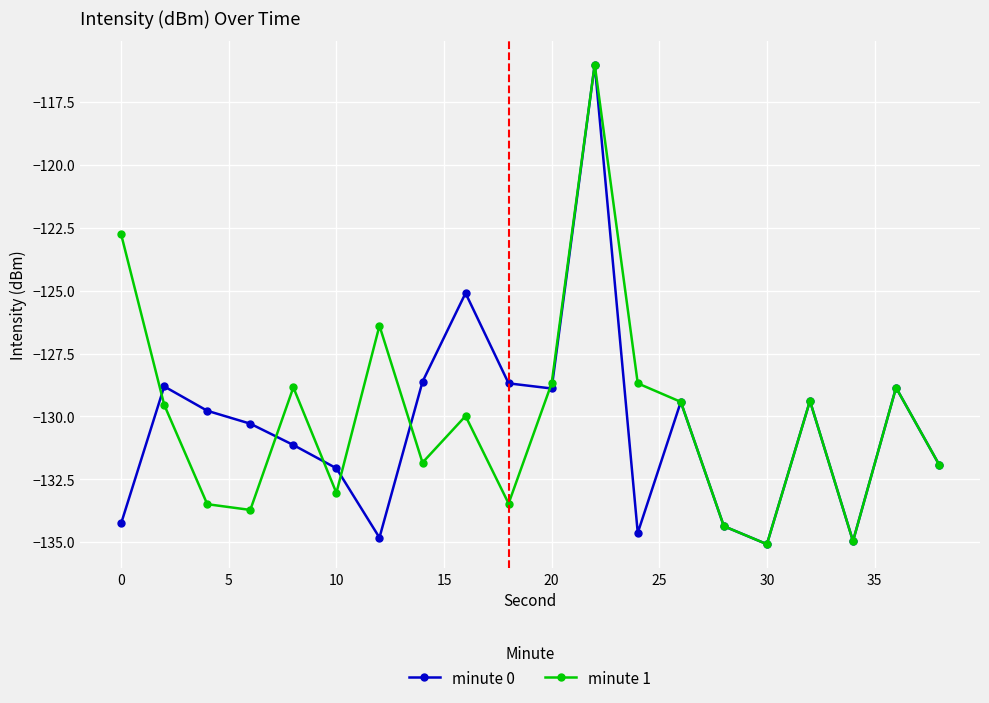

True or false: minute 1 has more than 1 points higher than both neighbors.

True